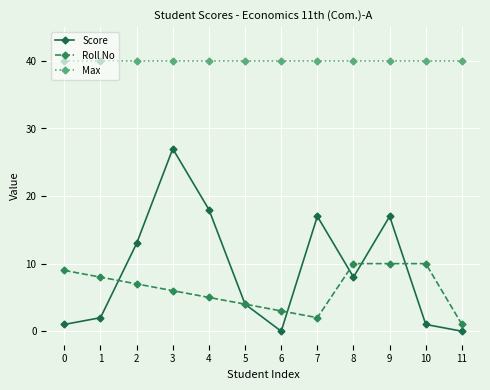

What are all the series names shown in the legend?

Score, Roll No, Max